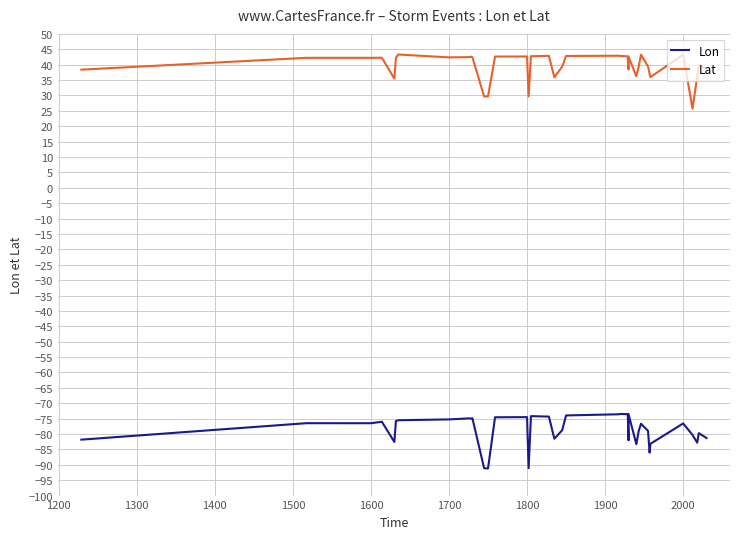

At 1700, list the series in order from smallest to largest.

Lon, Lat